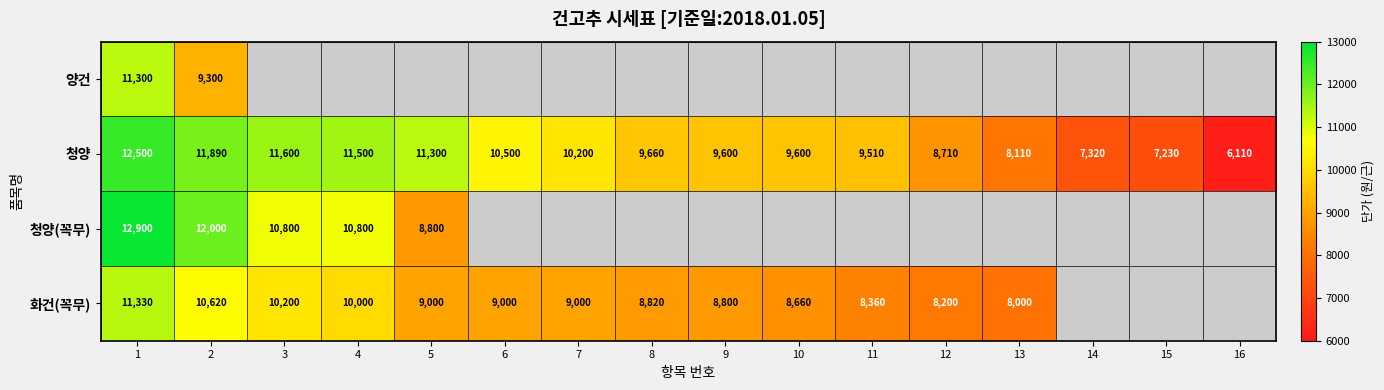

Is the value of 화건(꼭무) at 4 greater than the value of 청양 at 9?

Yes